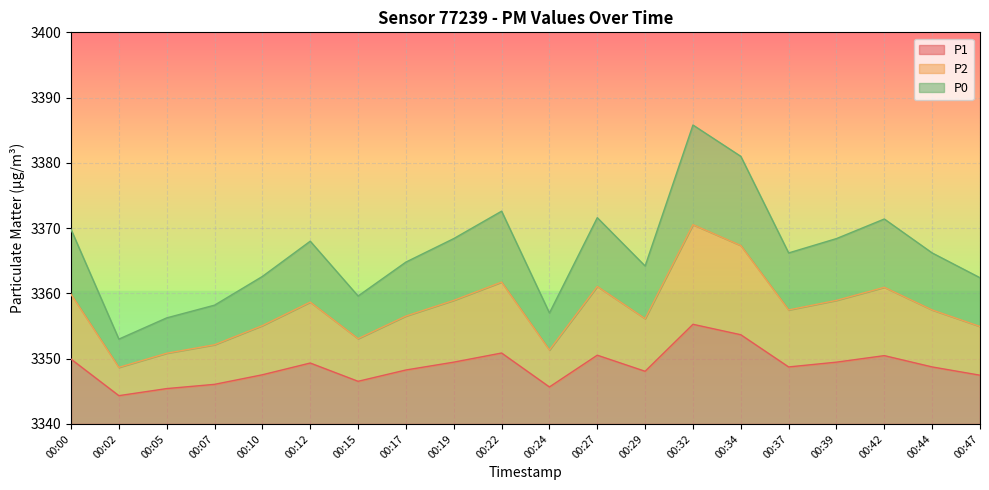

The P0 series shows 5610.5 at 00:07. True or false?

False